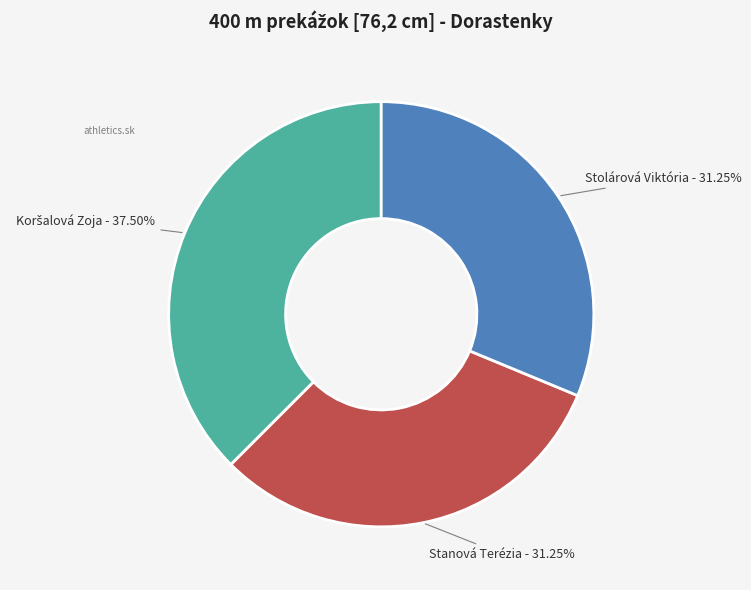

Is there any slice that represents more than half of the pie?

No